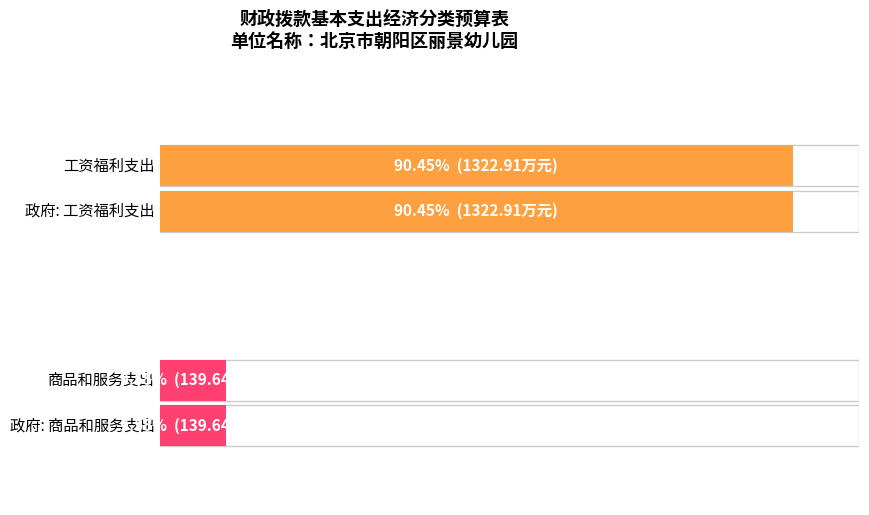

Reading left to right, transcribe all the data shown in this chart.

1322.9	139.6